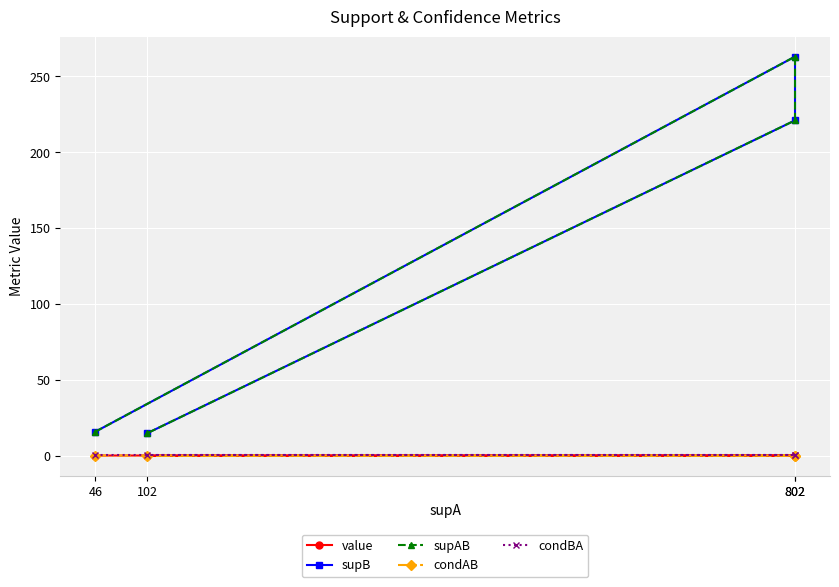

Which series has the widest spread of values?

supB